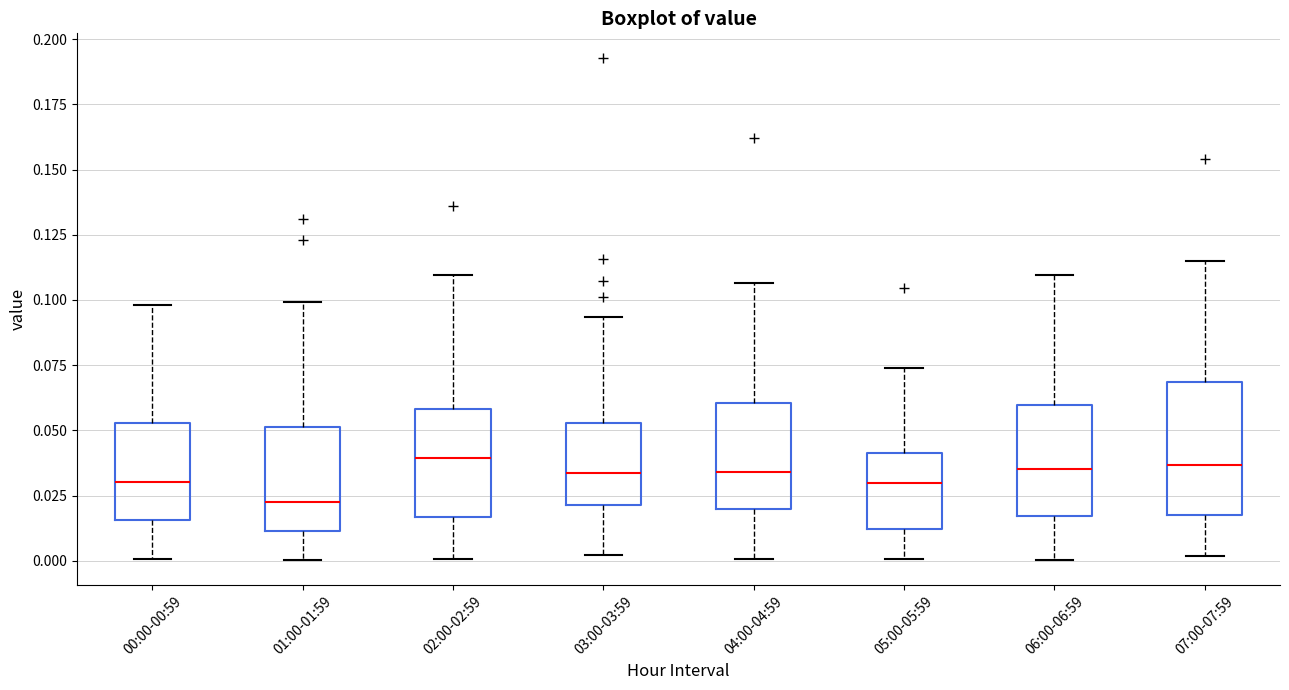

Where does the median line of the box for 01:00-01:59 sit on the y-axis? The values are not printed on the chart, so give them approximately, as read against the axis.

0.020